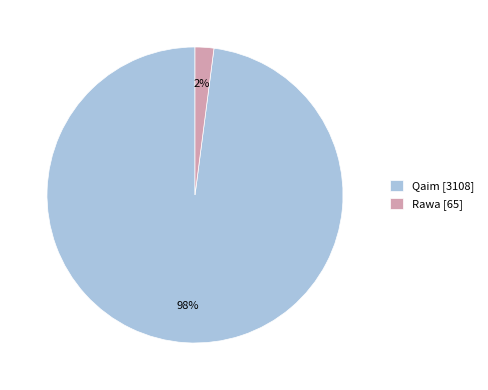

Is there any slice that represents more than half of the pie?

Yes